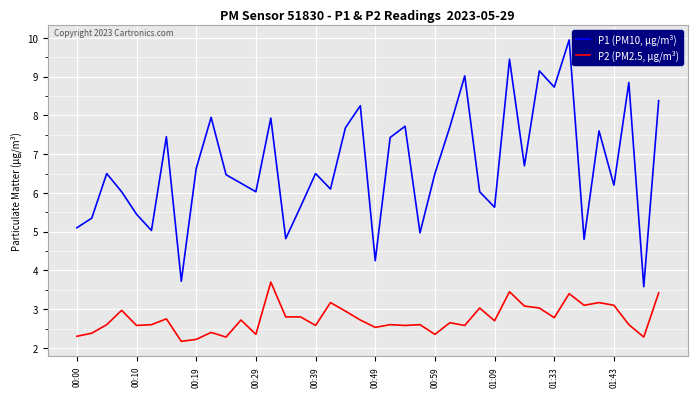

What is the minimum value shown in the chart?

2.2